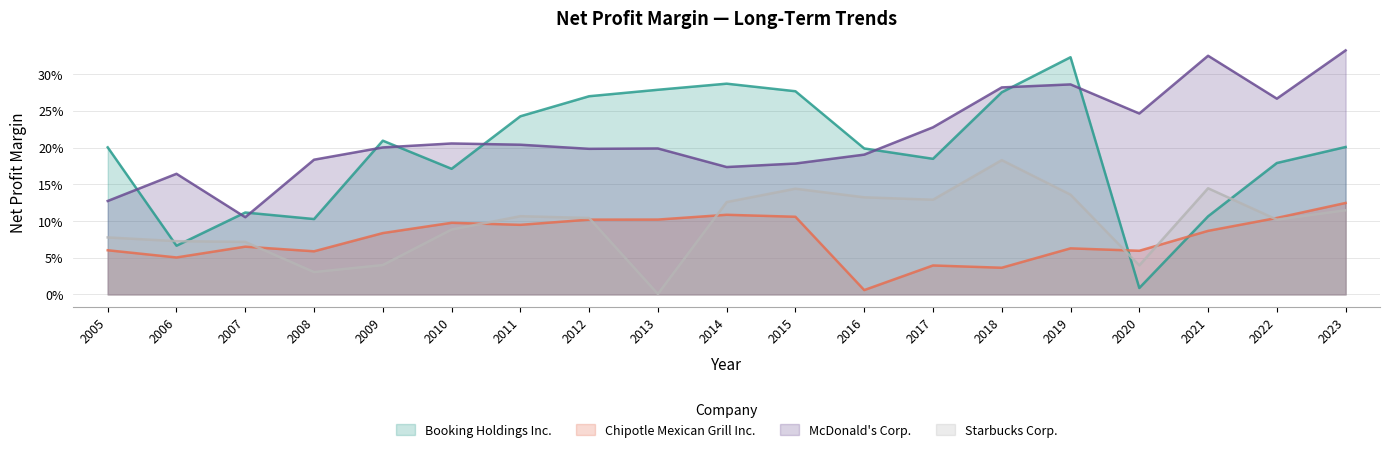

Is the value of Chipotle Mexican Grill Inc. at 2016 greater than the value of Starbucks Corp. at 2011?

No